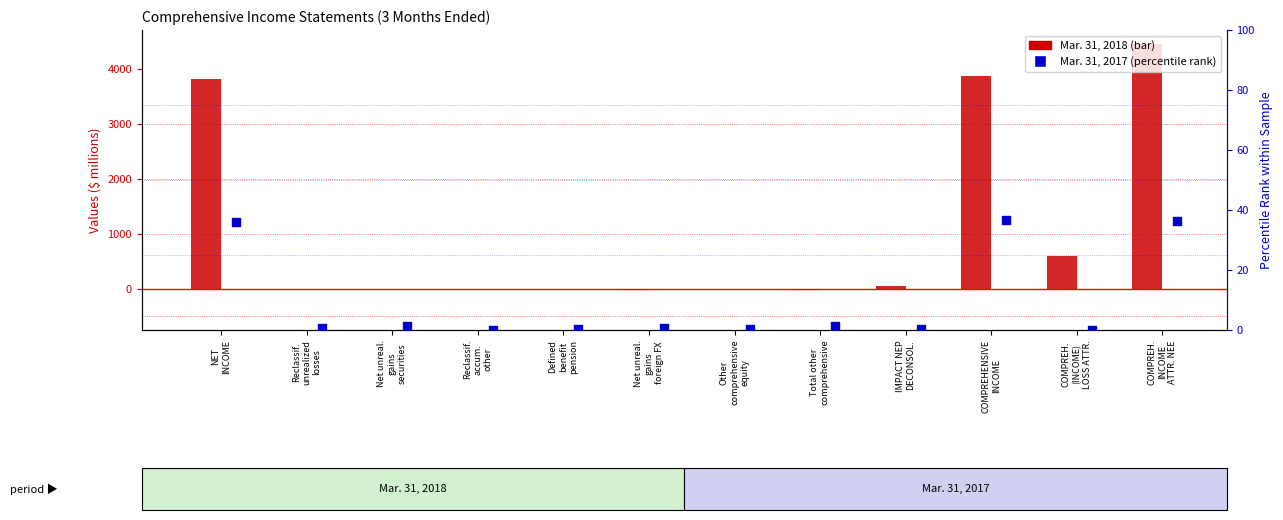

Which series contains the lowest Y value?

Mar. 31, 2018